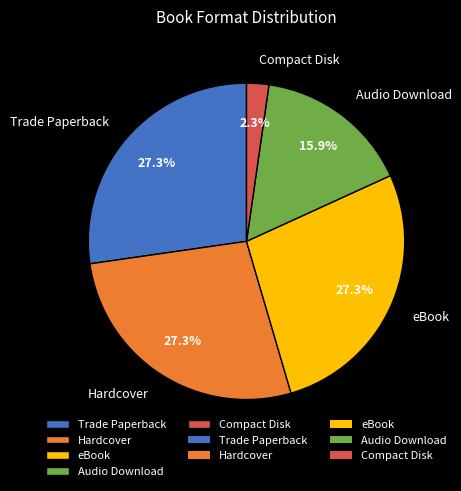

Is Compact Disk the majority of the pie?

No